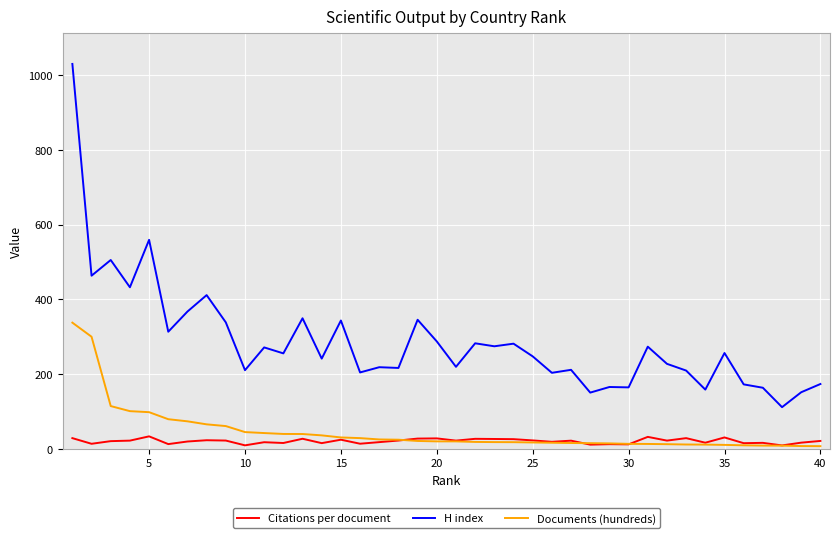

Which series has the largest total across all categories?

H index